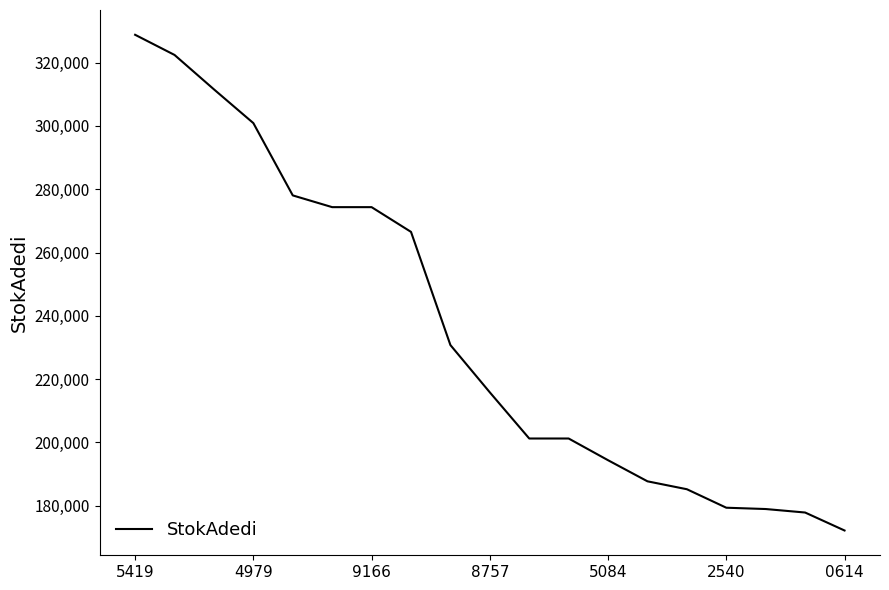

What is the minimum value shown in the chart?

172181